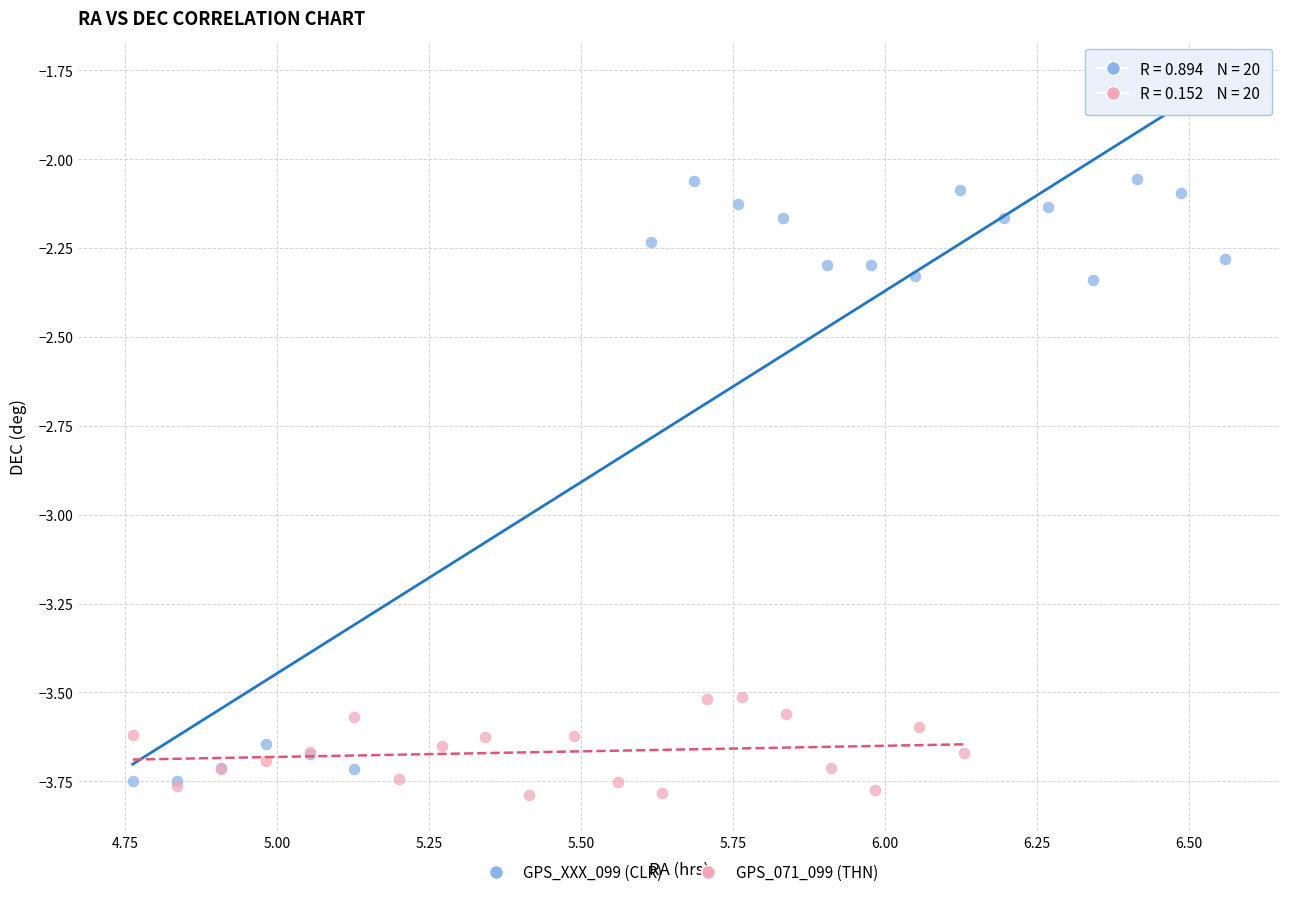

Which series reaches the maximum Y coordinate?

GPS_XXX_099 (CLR)